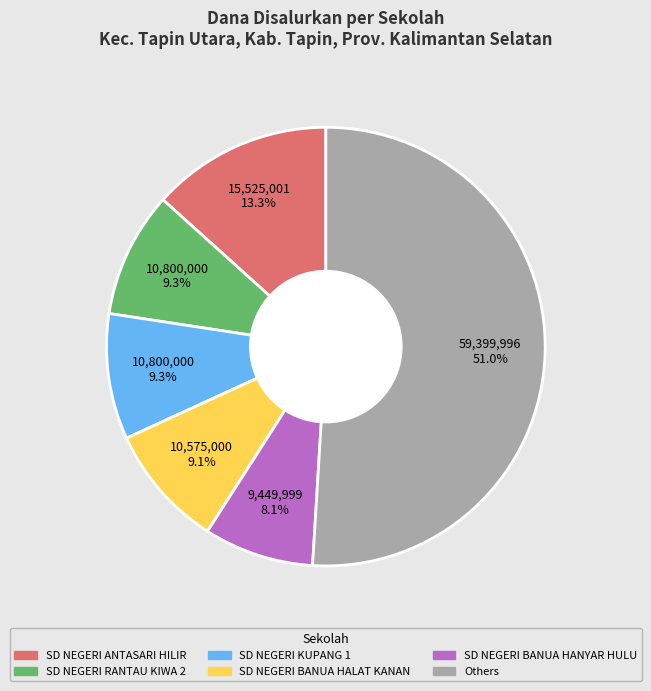

Is there any slice that represents more than half of the pie?

Yes